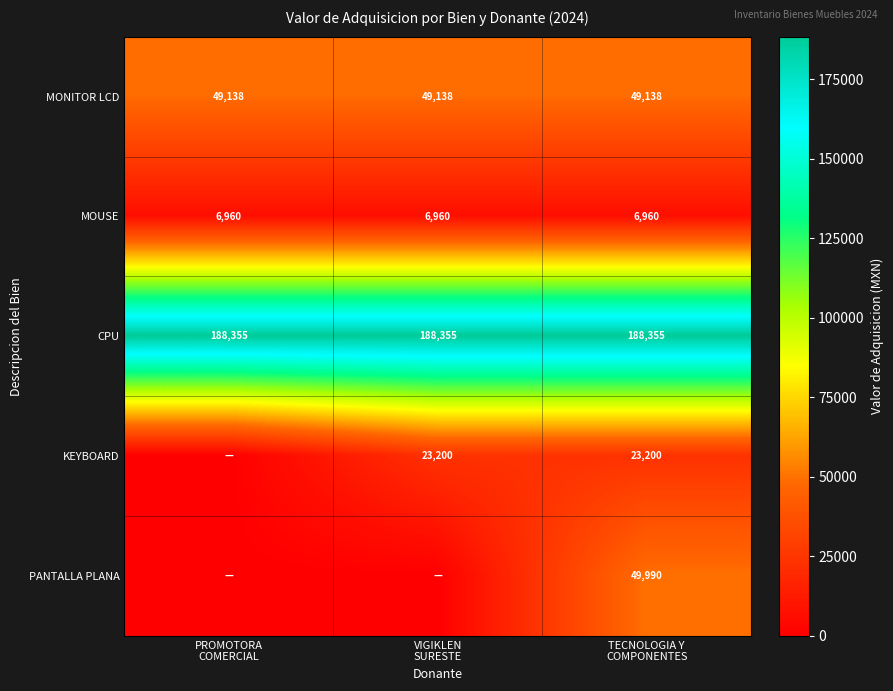

What is the sum of all MONITOR LCD values?

147414